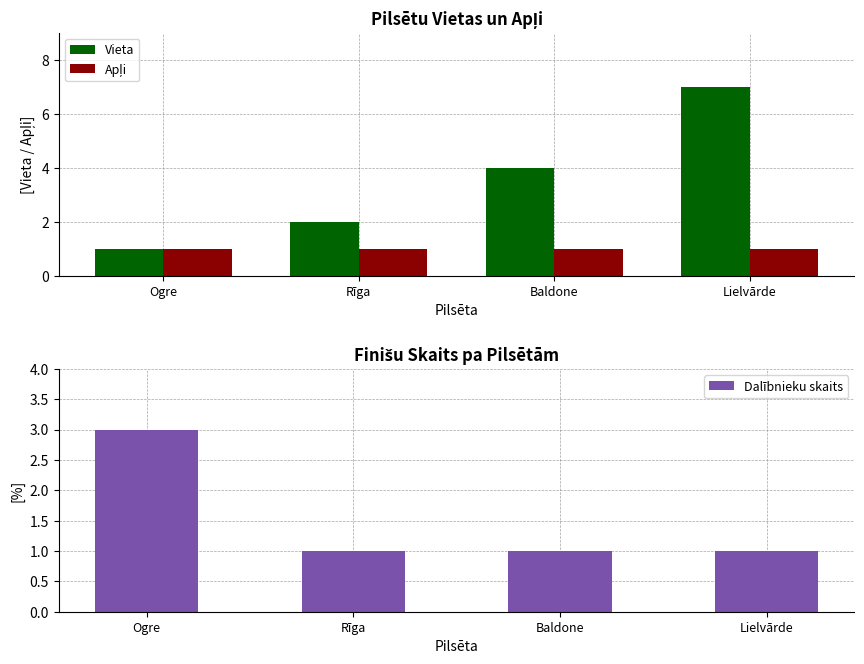

Reading left to right, extract all data points from this chart.

Vieta: 1	2	4	7
Apļi: 1	1	1	1
Dalībnieku skaits: 3	1	1	1